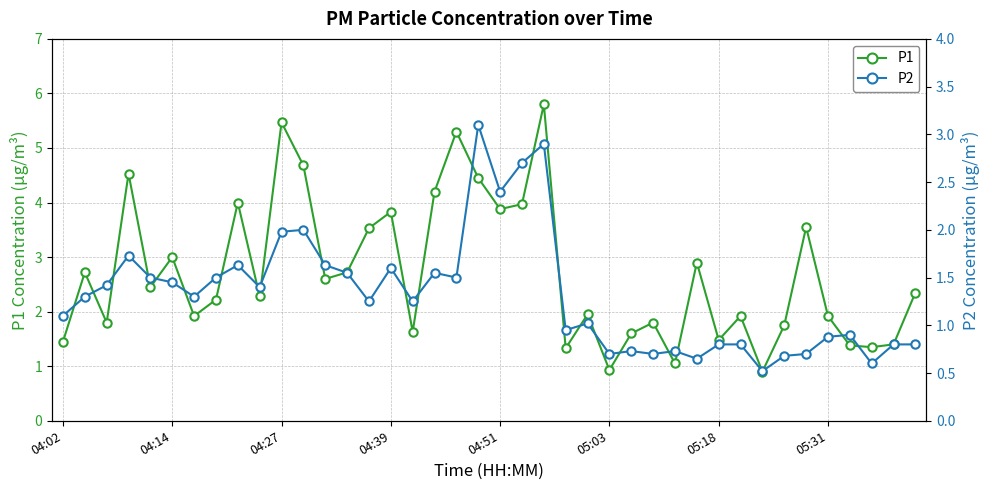

The value of P1 at 04:39 is 5.9. True or false?

False